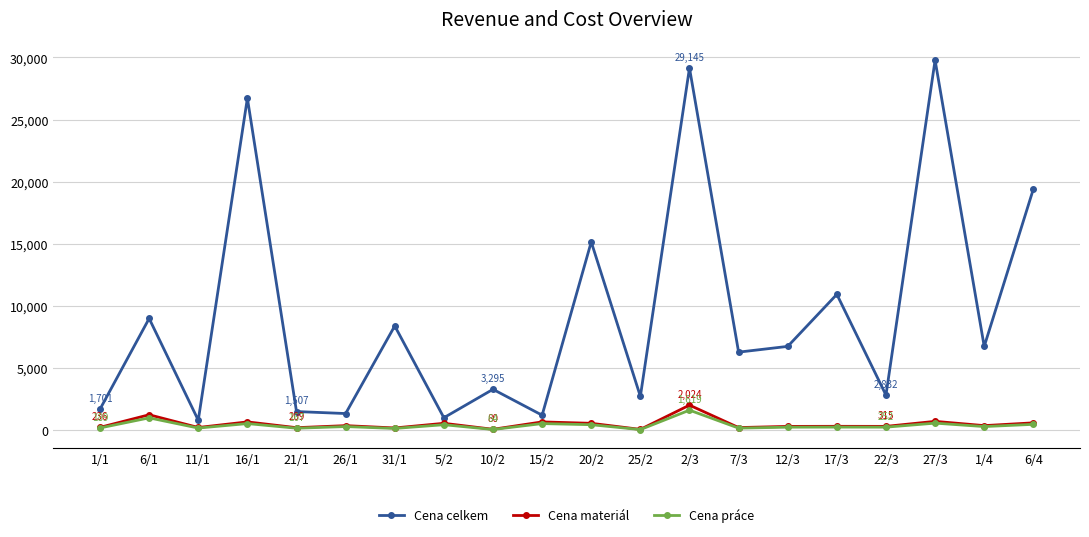

True or false: Cena materiál and Cena celkem intersect in this chart.

False